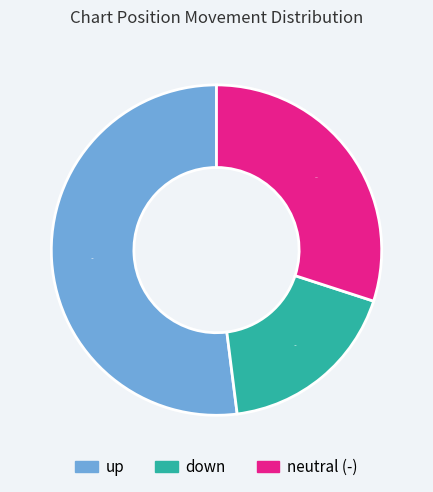

How many slices are in this pie chart?

3